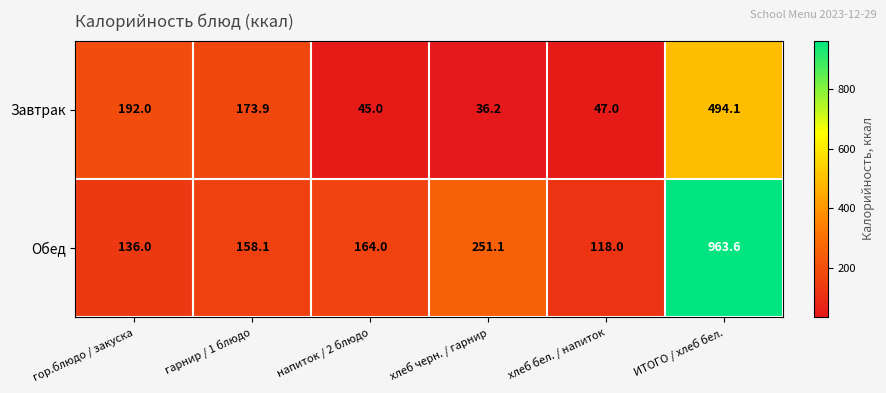

The value of Завтрак at гор.блюдо / закуска is 62.1. True or false?

False